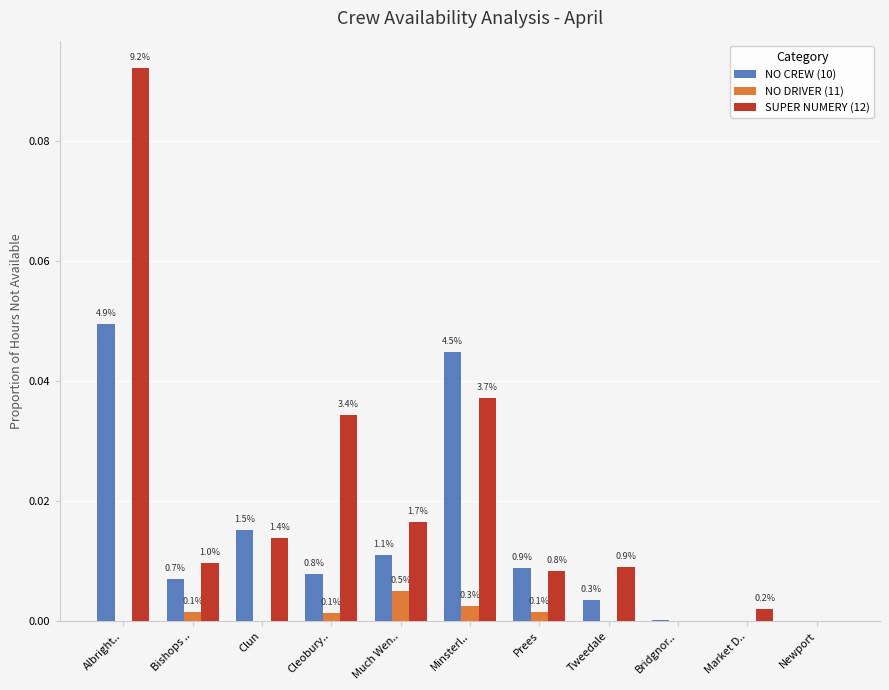

What is the difference between the maximum and minimum values in the SUPER NUMERY (12) series?

0.1